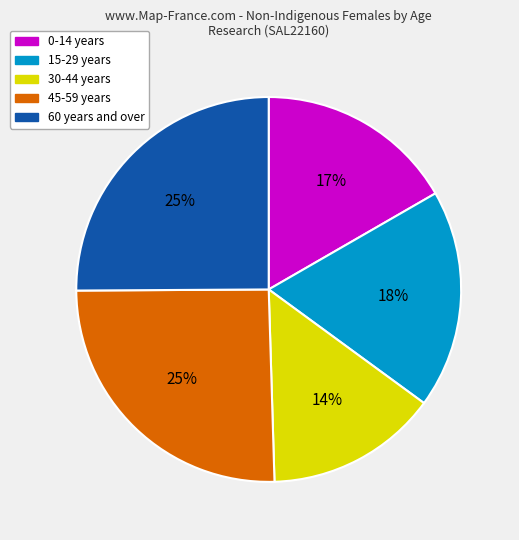

To the nearest percent, what is the difference between the largest and smallest slice percentages?

11%